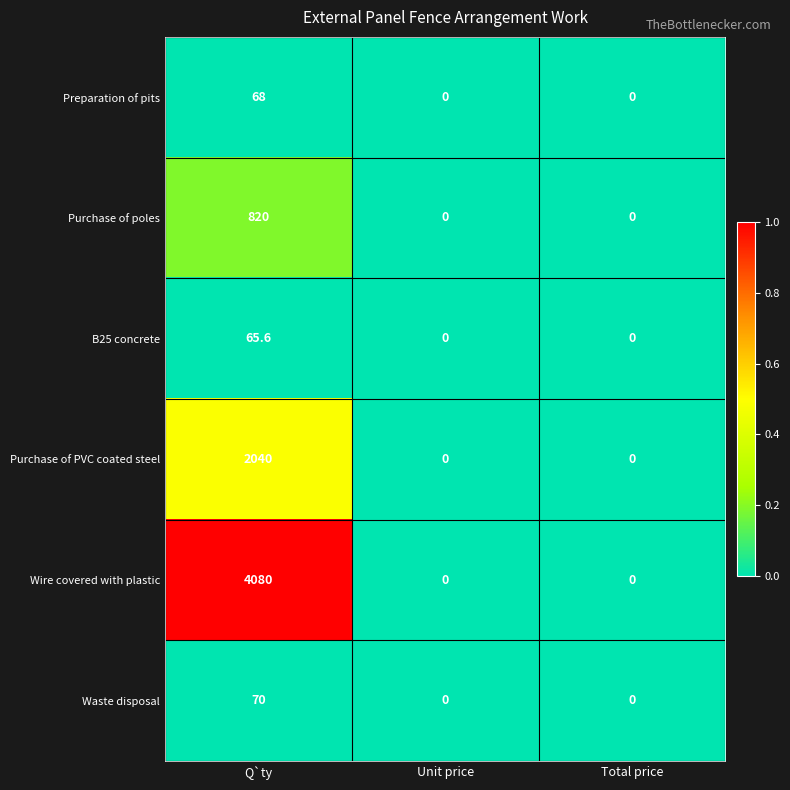

Which series has the widest spread of values?

Wire covered with plastic